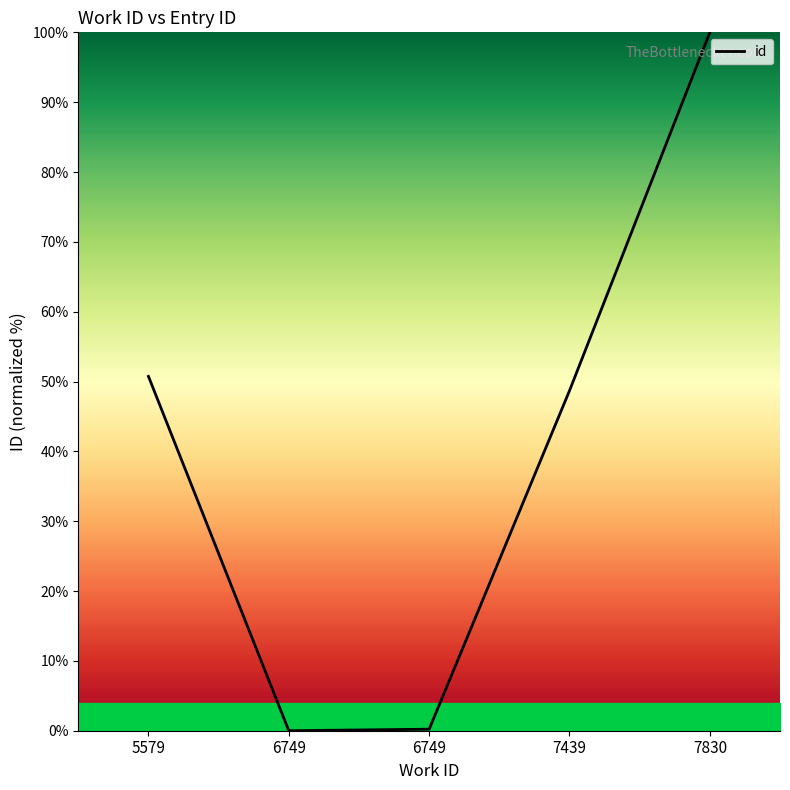

Count the number of values greater than 48.

3